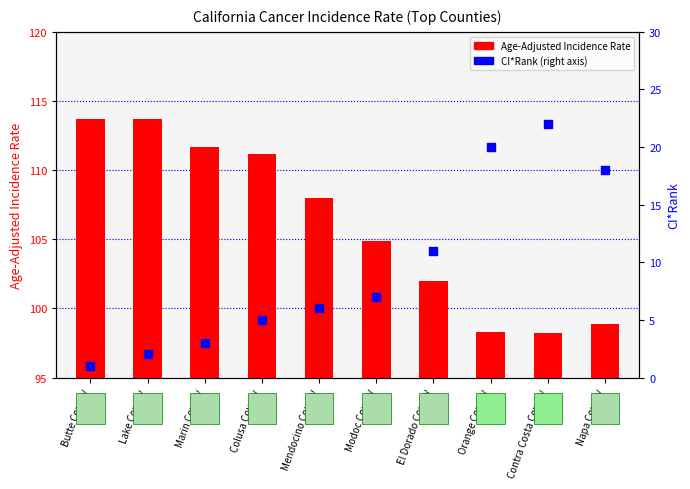

Which series has the largest total across all categories?

Age-Adjusted Incidence Rate